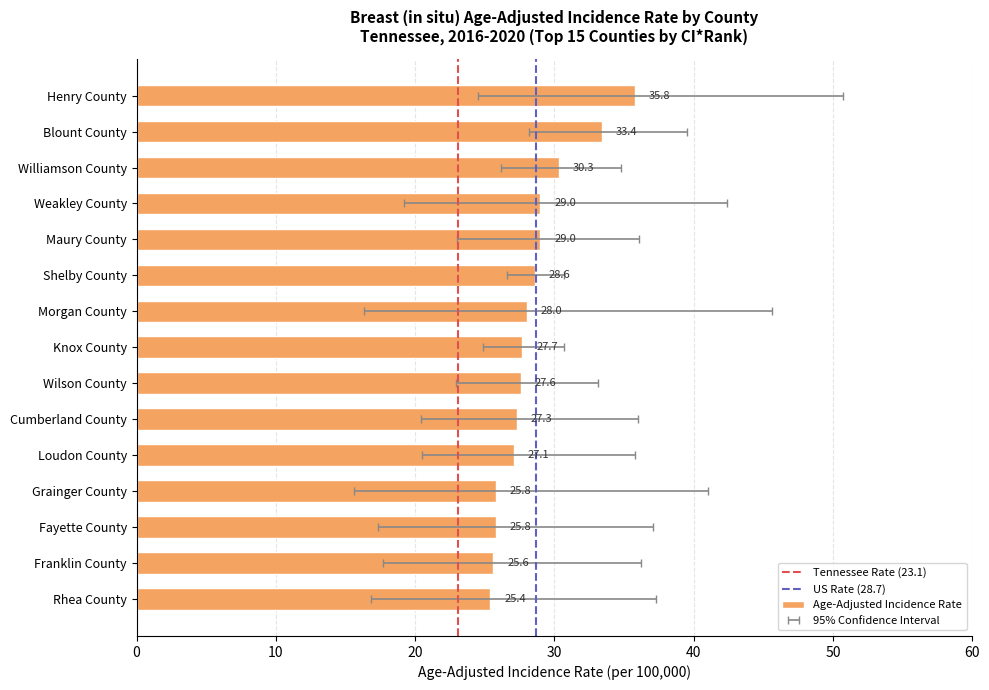

Rank the categories by value from lowest to highest.

Rhea County, Franklin County, Grainger County, Fayette County, Loudon County, Cumberland County, Wilson County, Knox County, Morgan County, Shelby County, Weakley County, Maury County, Williamson County, Blount County, Henry County